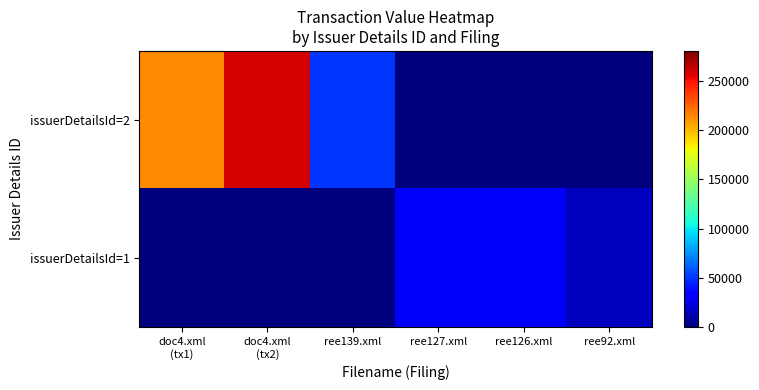

At which category is the sum across all series the highest?

doc4.xml
(tx2)